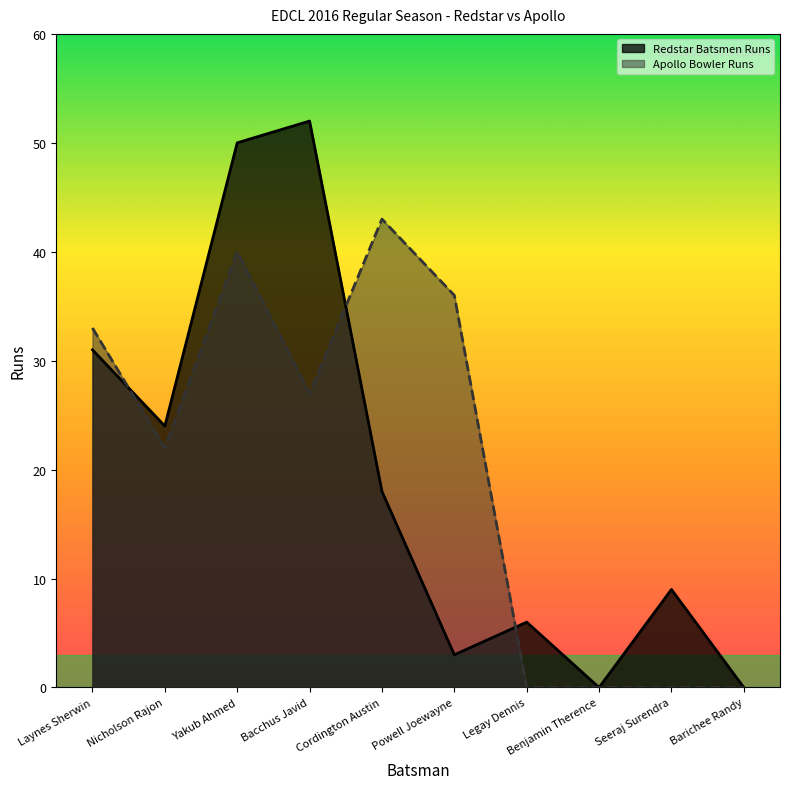

Is it true that Apollo Bowler Runs equals 19 at Legay Dennis?

False